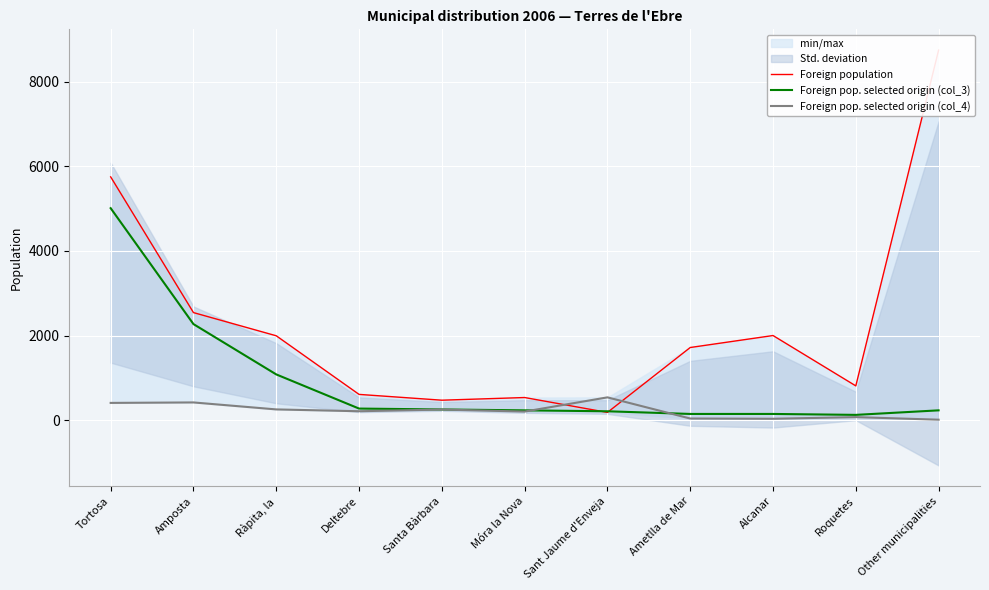

Between Sant Jaume d'Enveja and Other municipalities, which series saw the biggest shift?

Foreign population